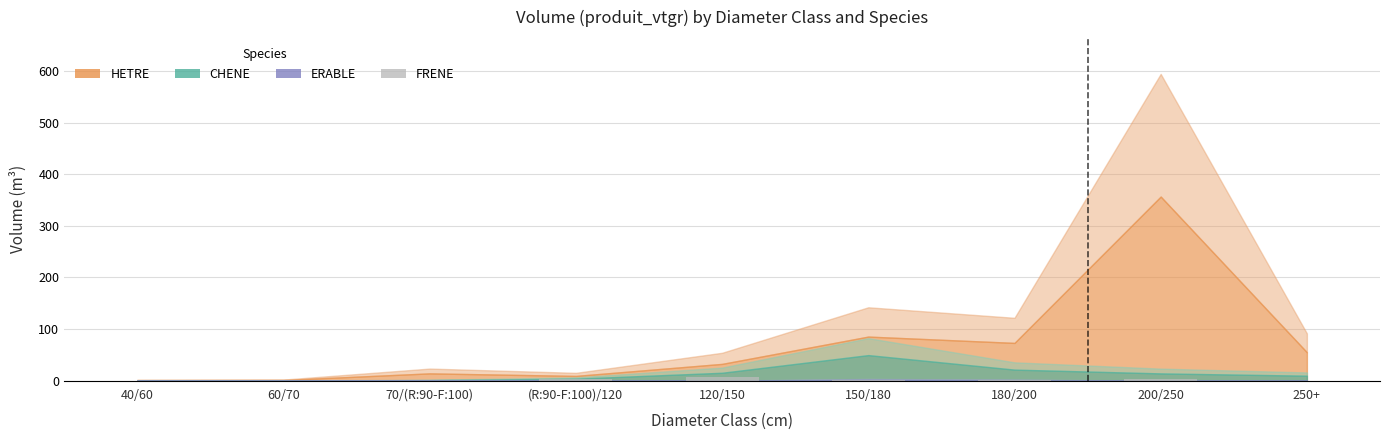

How many categories are shown in the chart?

9